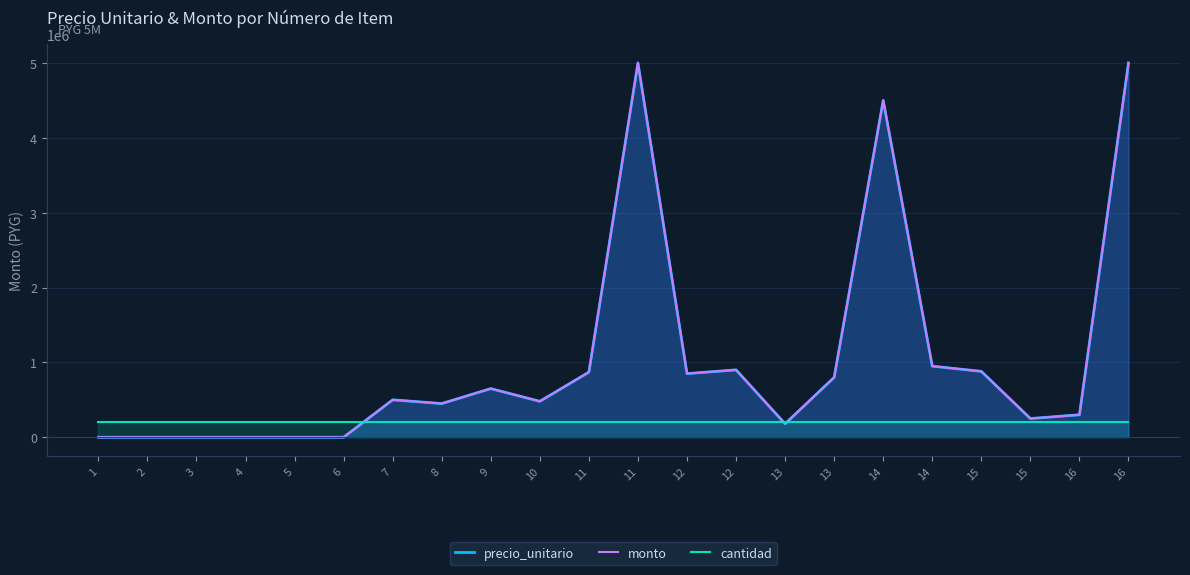

The value of monto at 15 is 880000. True or false?

True